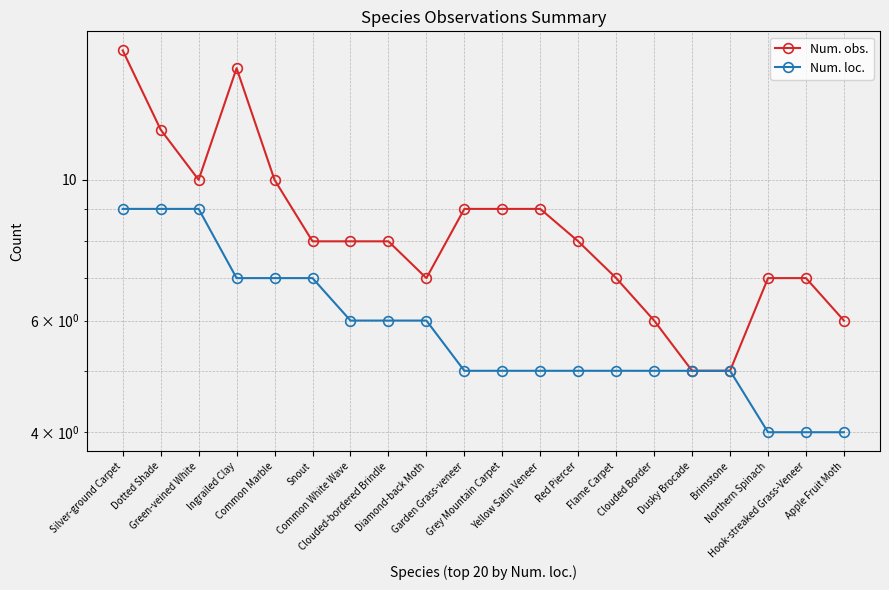

Is the value of Num. obs. at Ingrailed Clay greater than the value of Num. loc. at Brimstone?

Yes